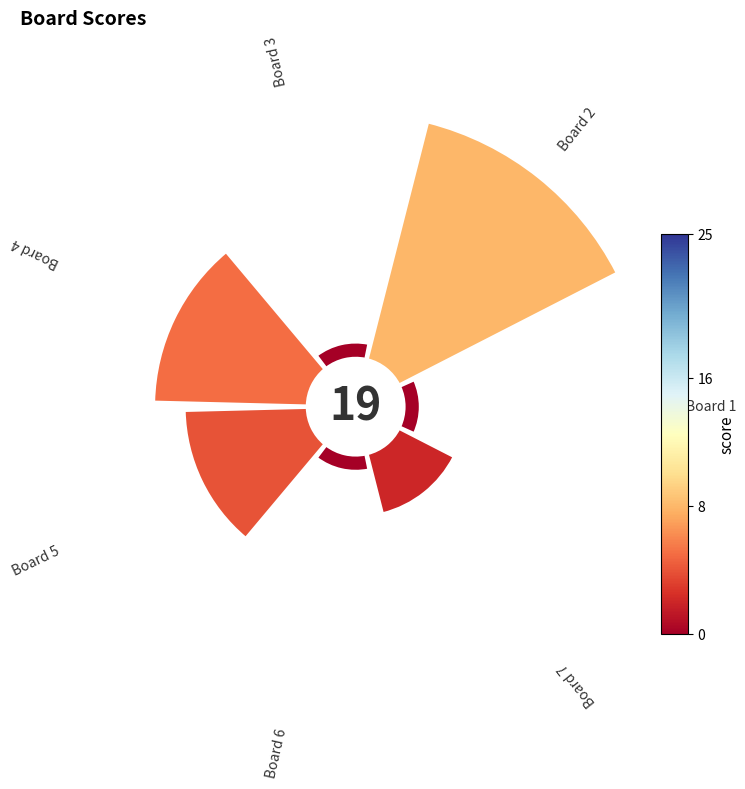

Does any single category account for the majority?

No